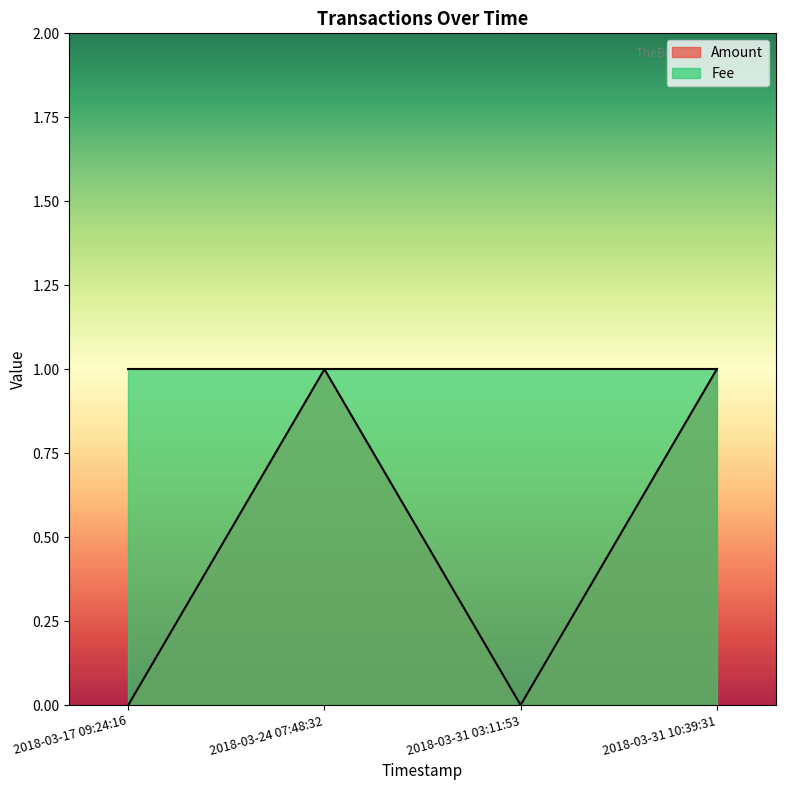

How many values are below 1?

2